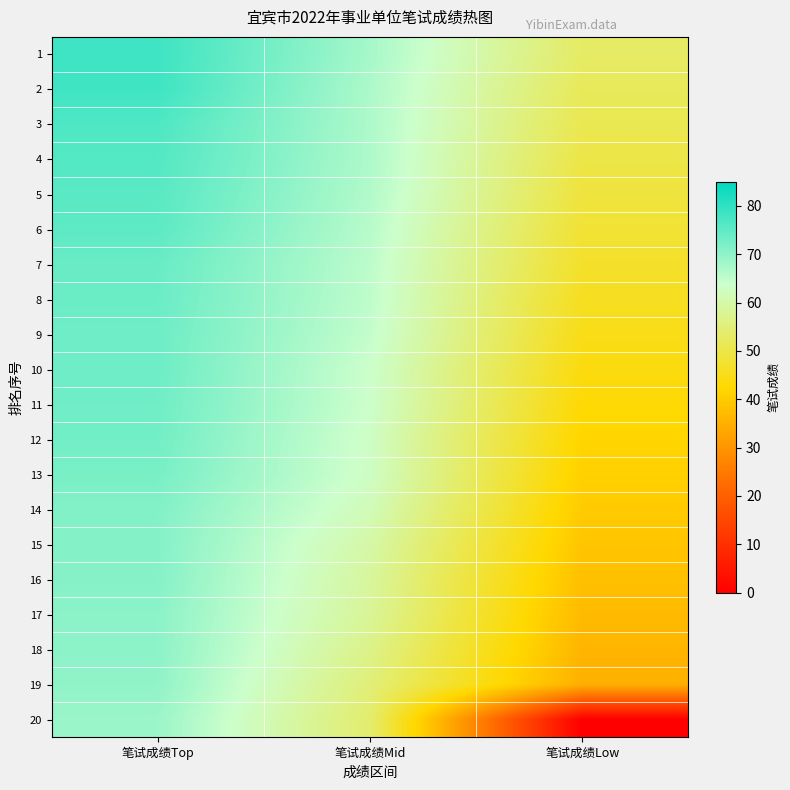

At which category is the sum across all series the highest?

笔试成绩Top